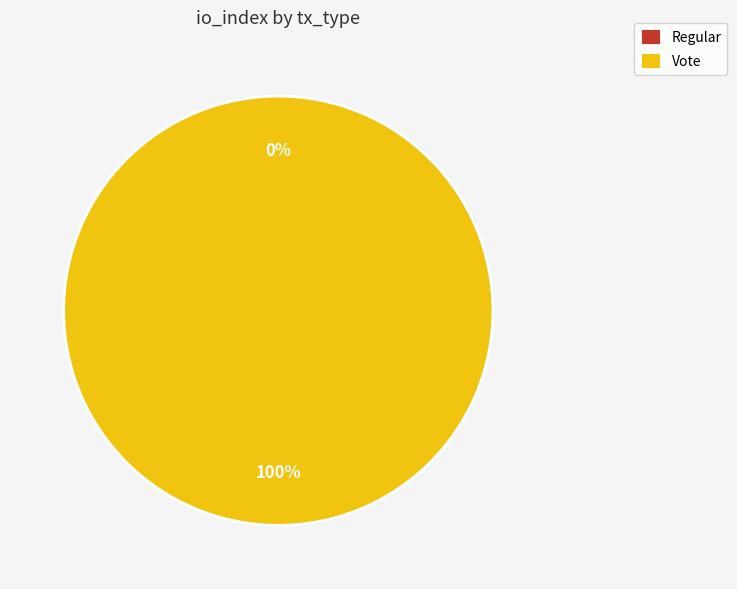

The Vote slice represents 89% of the pie. True or false?

False